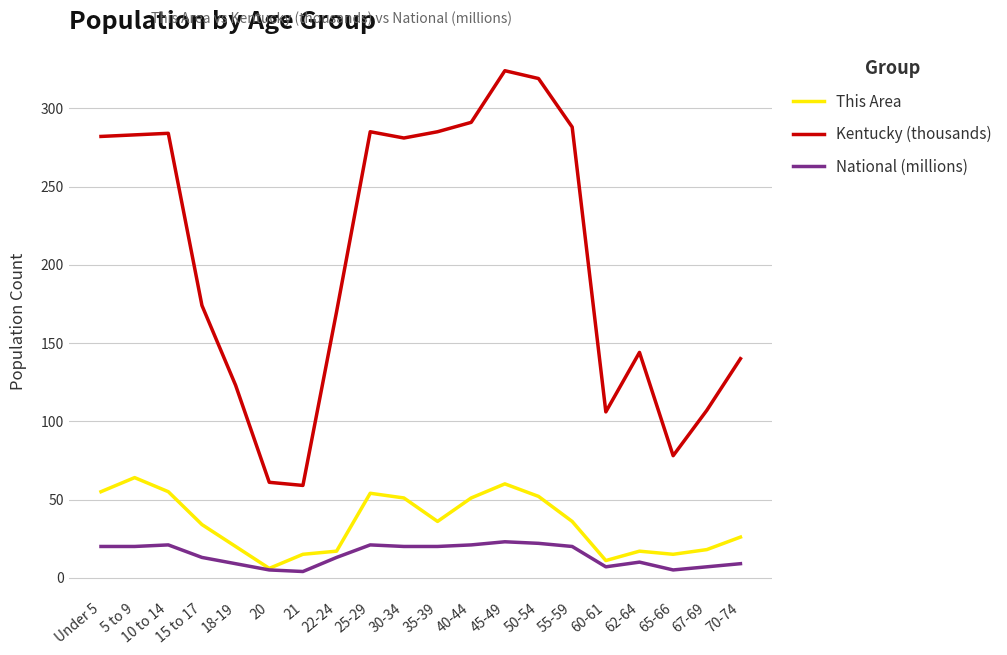

At 45-49, list the series in order from smallest to largest.

National (millions), This Area, Kentucky (thousands)